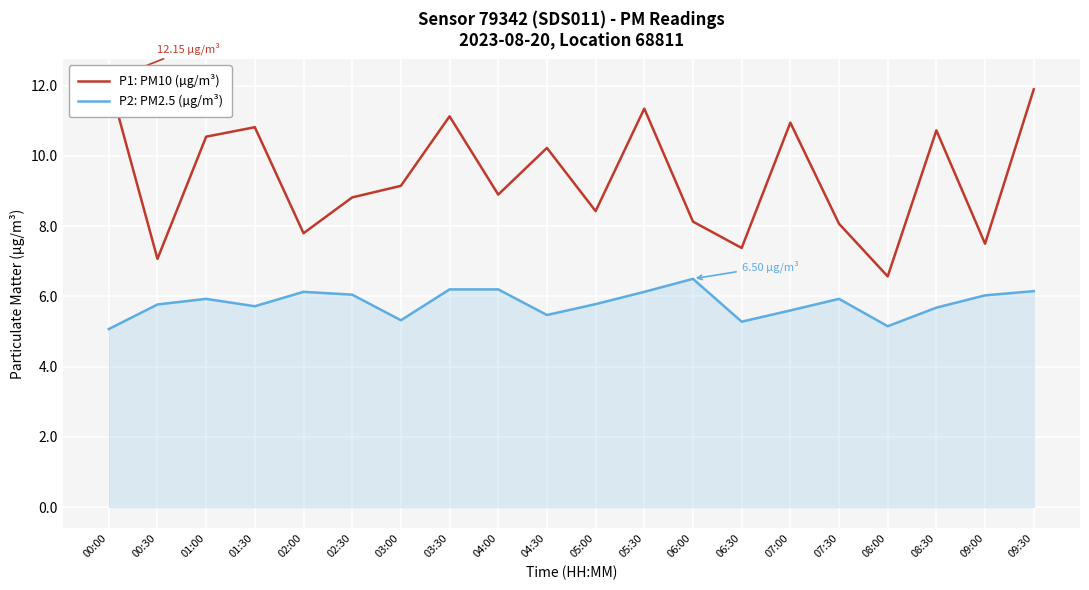

Is it true that P2: PM2.5 (µg/m³) equals 10.2 at 05:30?

False